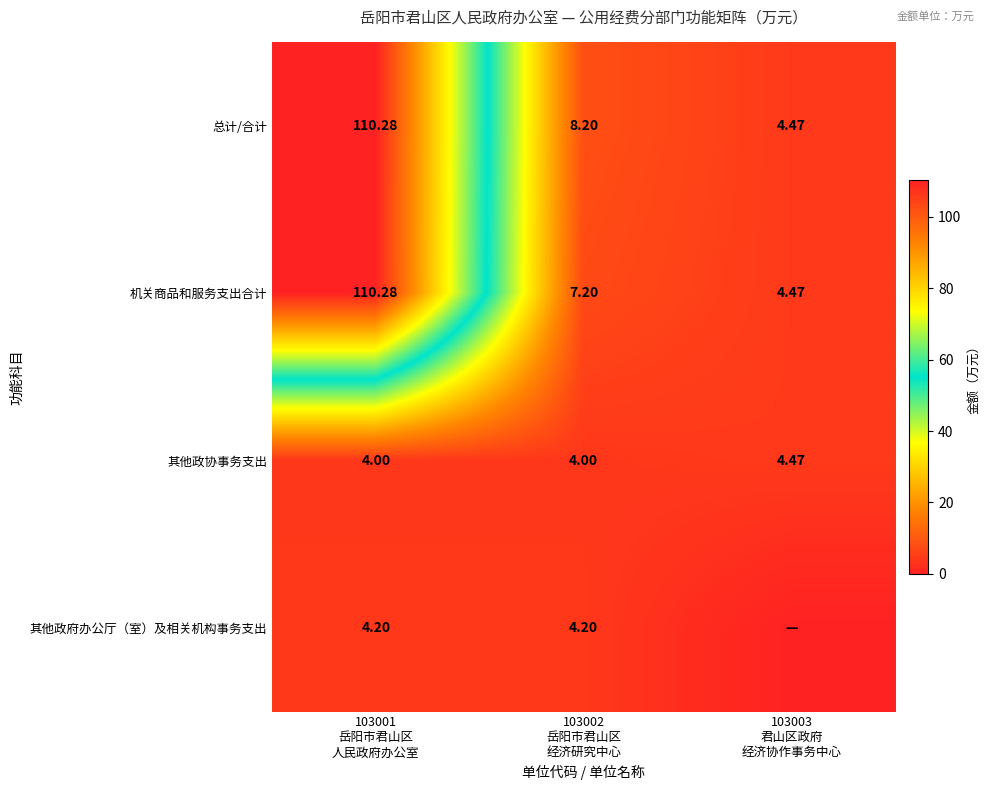

How many data points in 总计/合计 are less than 8?

1